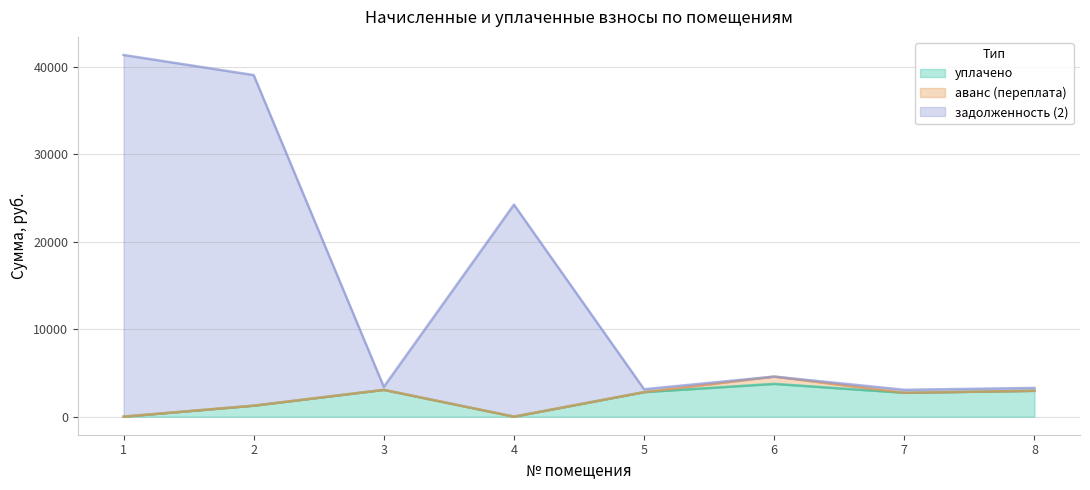

The уплачено series shows 4444.9 at 5. True or false?

False